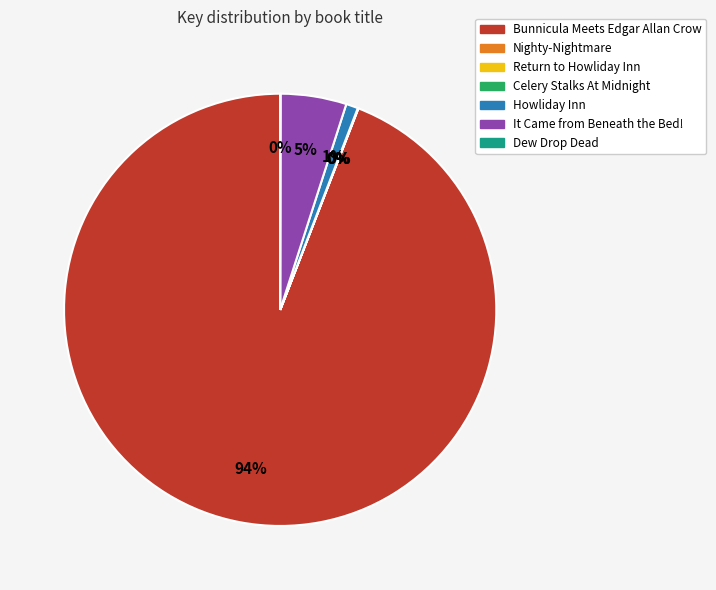

Which slice represents more than half of the pie?

Bunnicula Meets Edgar Allan Crow